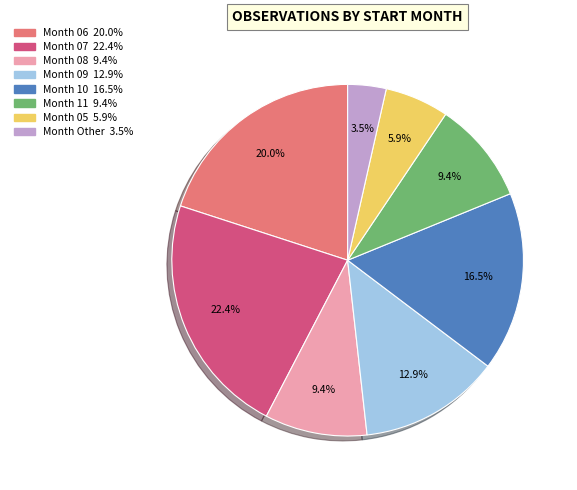

Does any single category account for the majority?

No